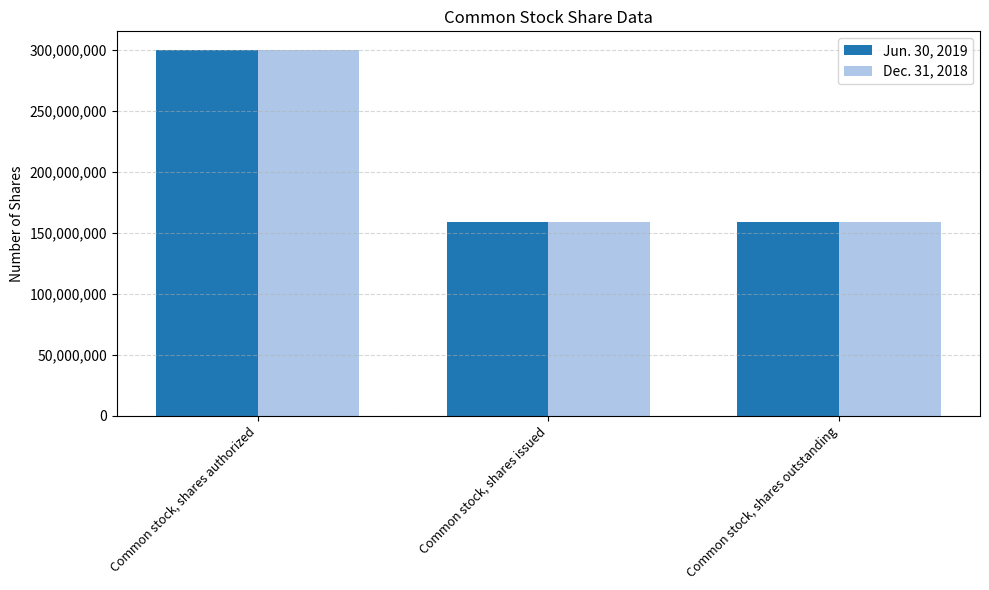

What is the sum of all Jun. 30, 2019 values?

618181828